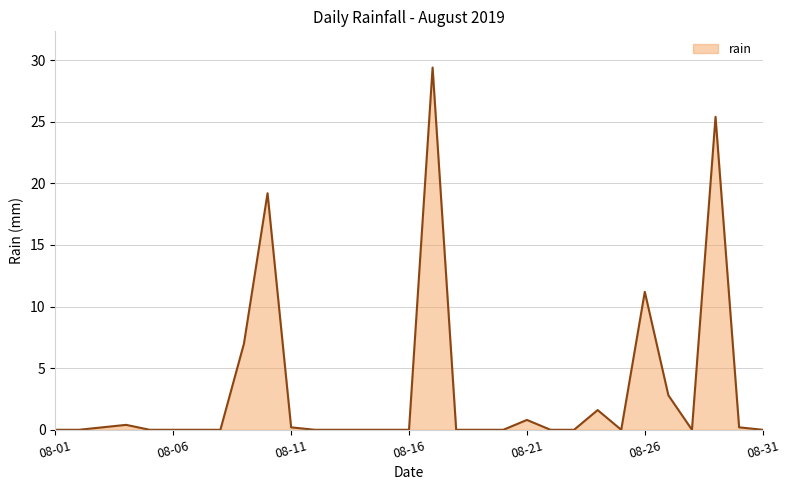

Reading left to right, transcribe all the data shown in this chart.

0.0	0.0	0.2	0.4	0.0	0.0	0.0	0.0	7.0	19.2	0.2	0.0	0.0	0.0	0.0	0.0	29.4	0.0	0.0	0.0	0.8	0.0	0.0	1.6	0.0	11.2	2.8	0.0	25.4	0.2	0.0